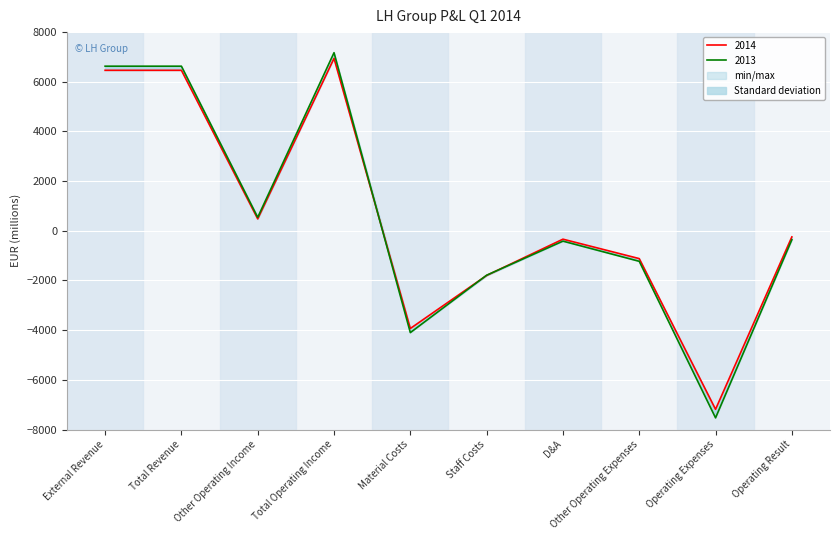

What is the spread (max minus min) of values at Operating Expenses?

344